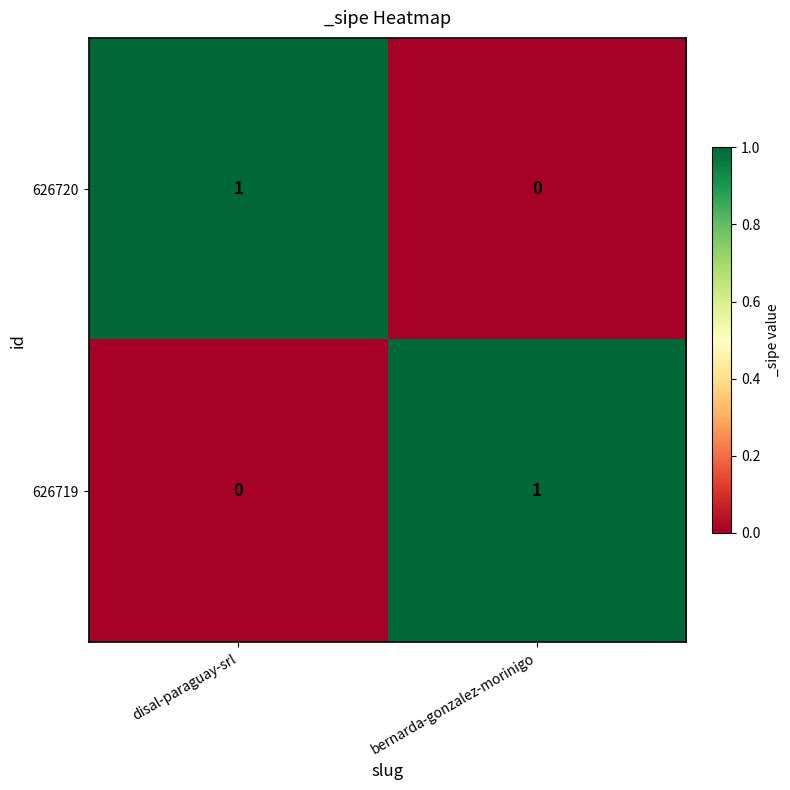

What is the total value across all series at disal-paraguay-srl?

1